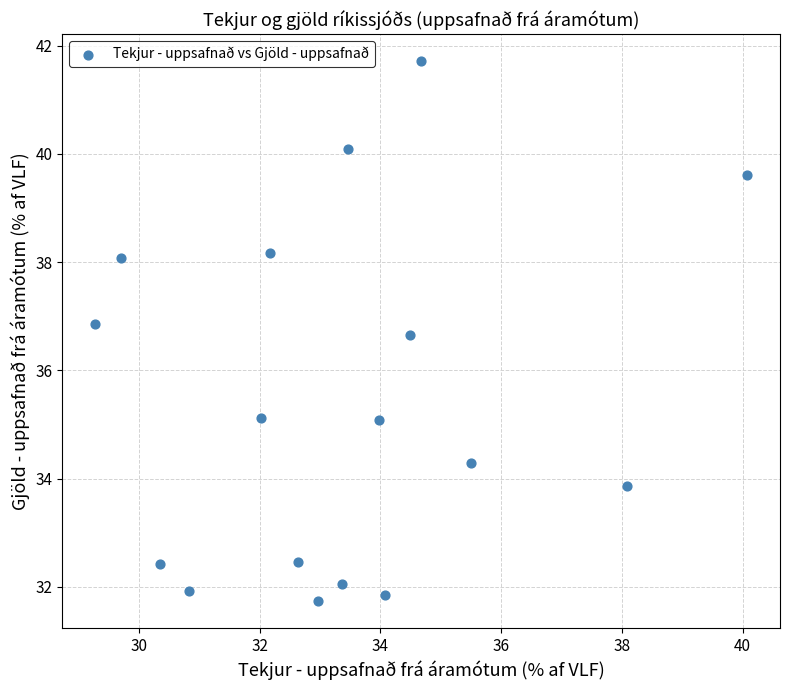

What is the range of X values (max minus min)?

10.8